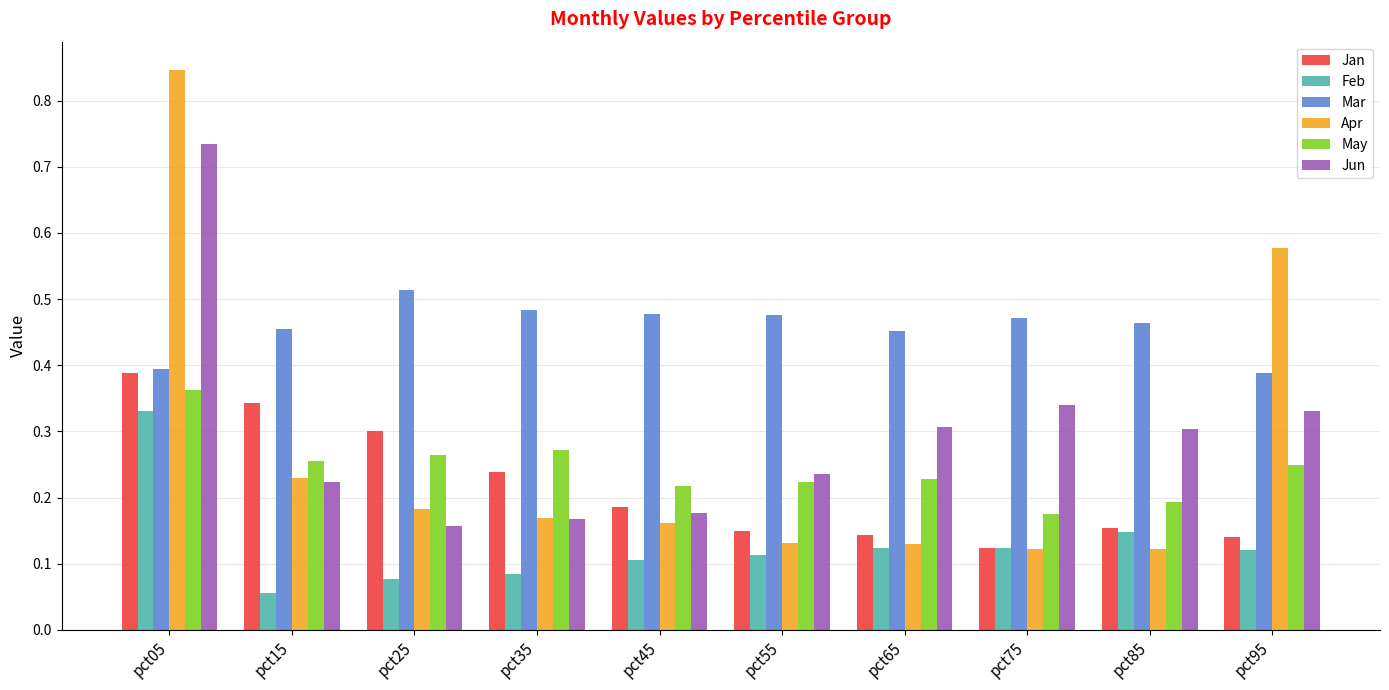

At which label is May closest to 0?

pct75